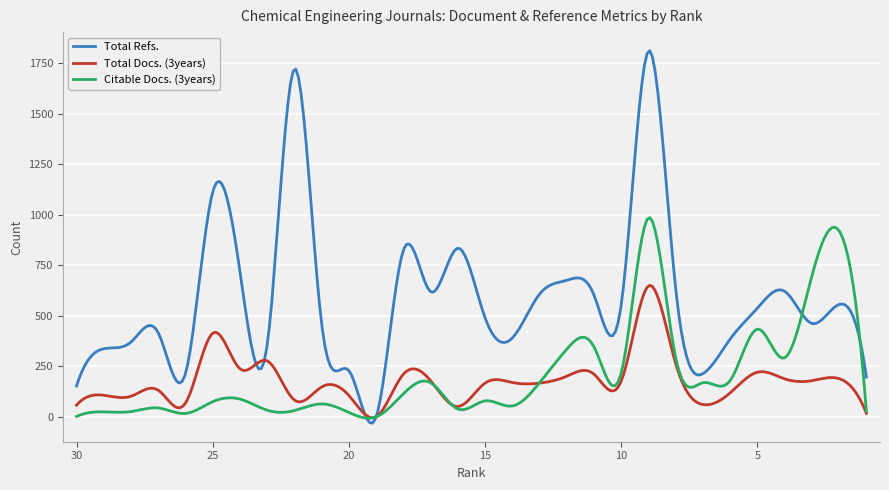

What is the sum of the Citable Docs. (3years) values at 13 and 17?

338